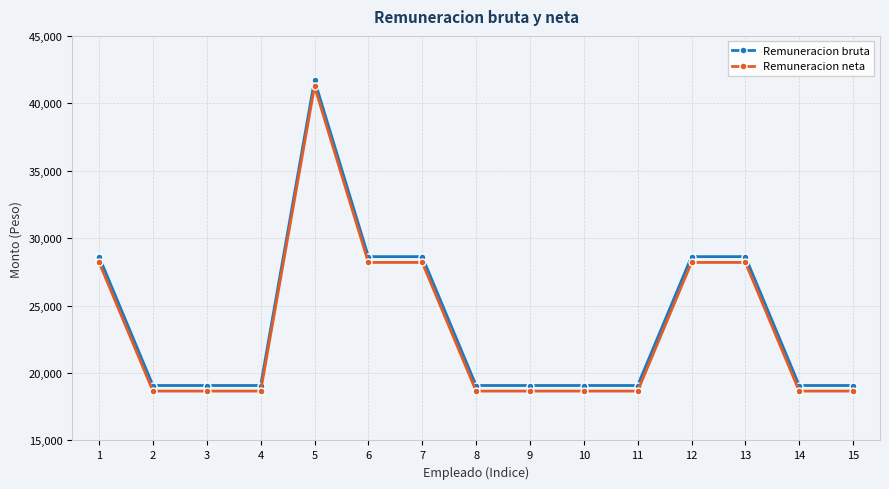

What is the value of the Remuneracion neta point at the 2nd from the left?

18661.2